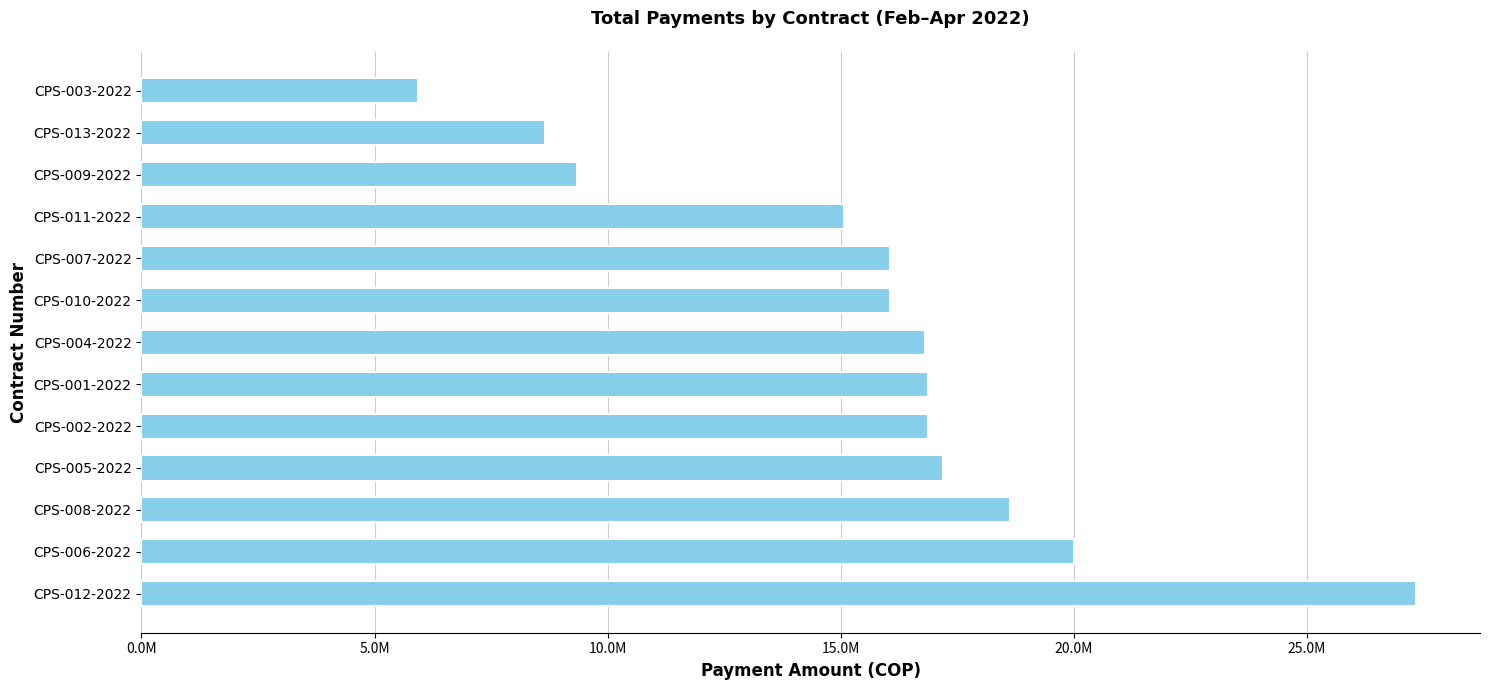

What is the greatest value displayed?

27344533